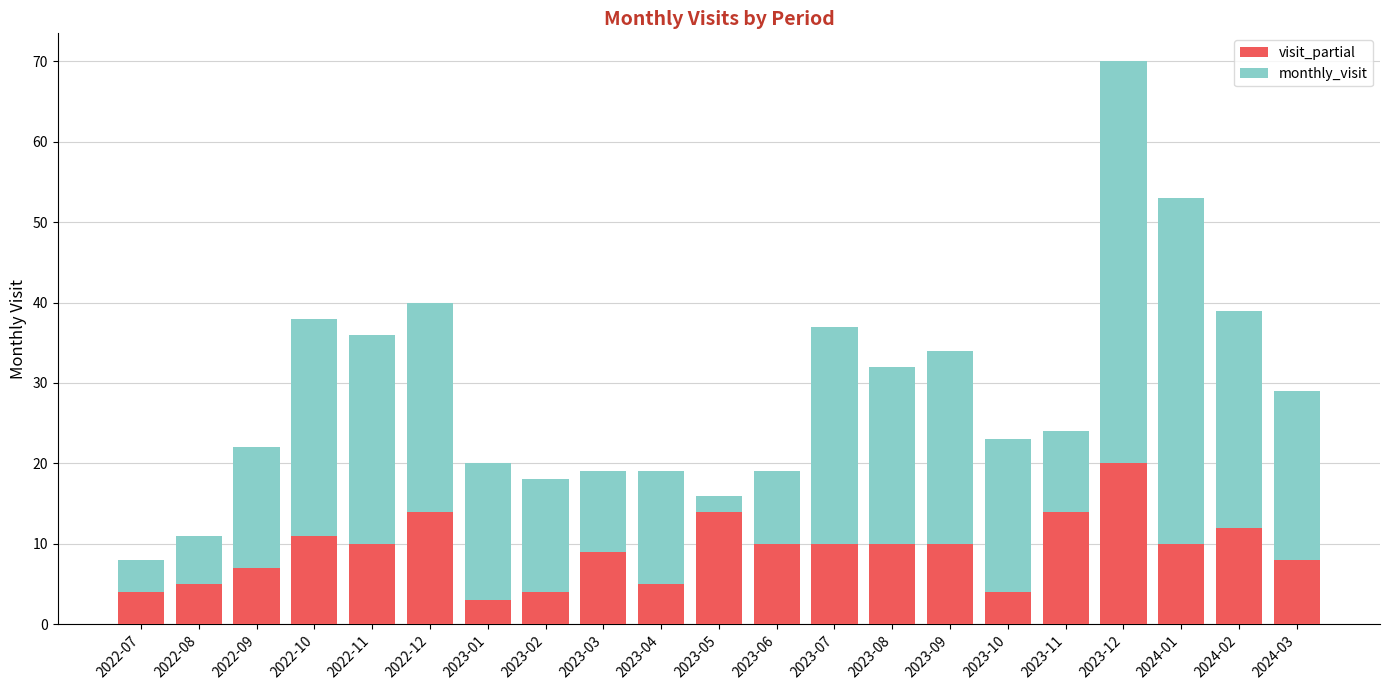

The visit_partial series shows 17 at 2022-11. True or false?

False